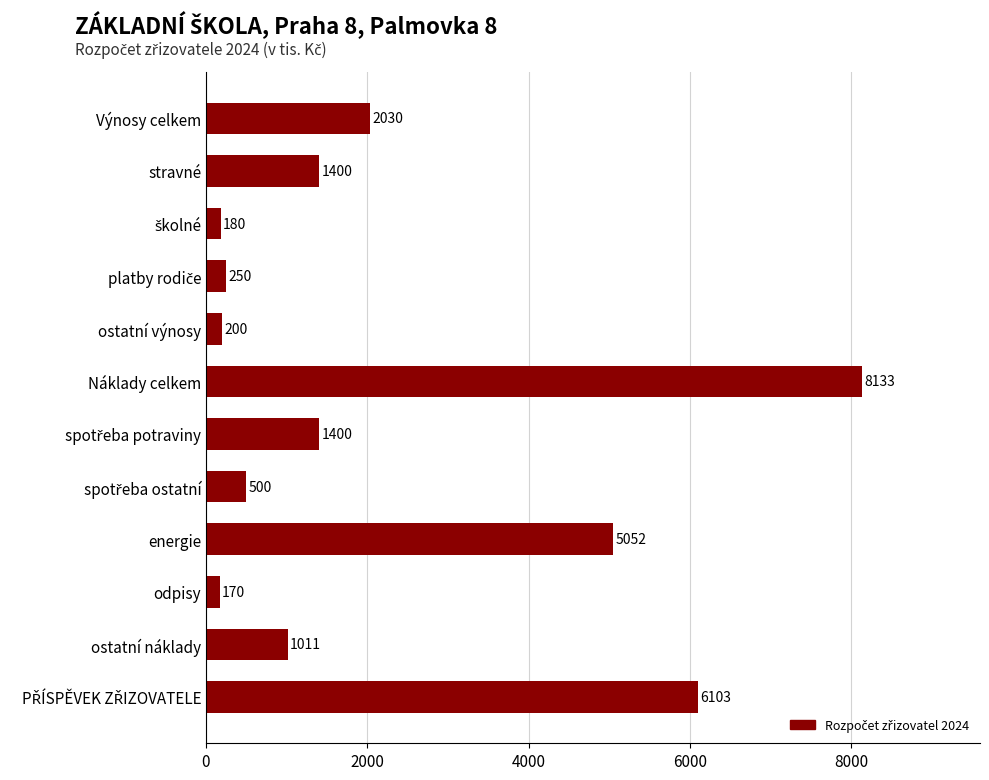

True or false: the data shows 1156 at energie.

False